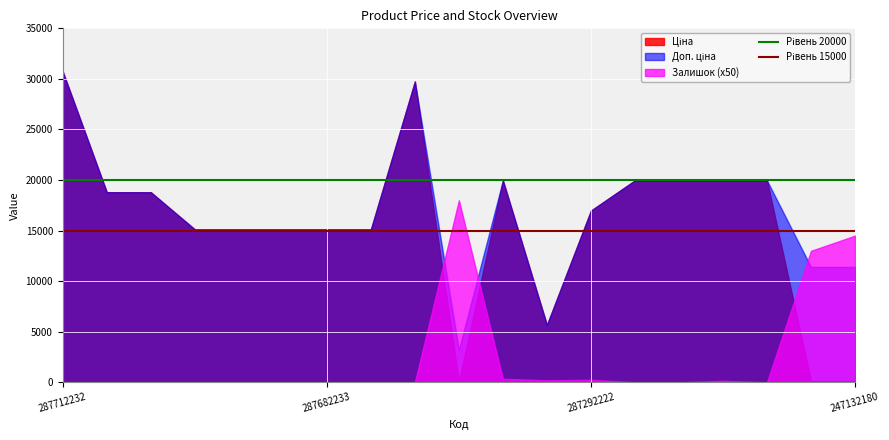

At which category does the chart reach its peak across all series?

287712232